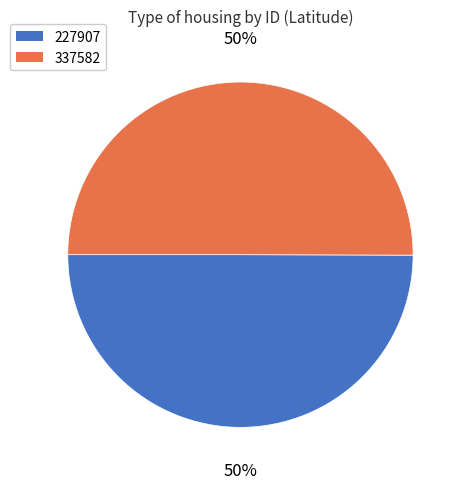

What is the ratio of the value at 337582 to the value at 227907?

1.0